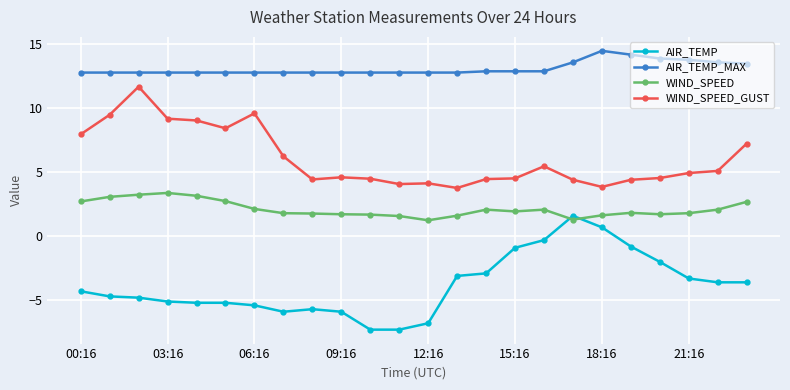

At how many categories does at least one series exceed 0?

24